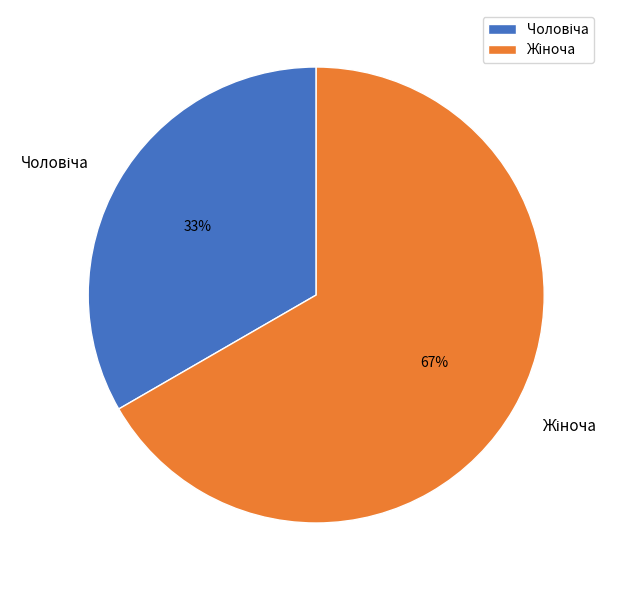

To the nearest percent, what is the average slice percentage?

50%